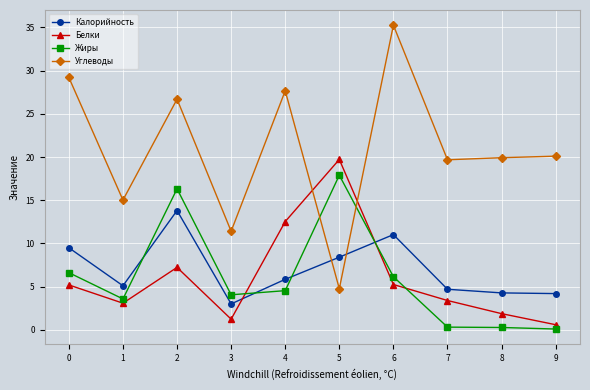

True or false: Калорийность has more than 2 points higher than both neighbors.

False